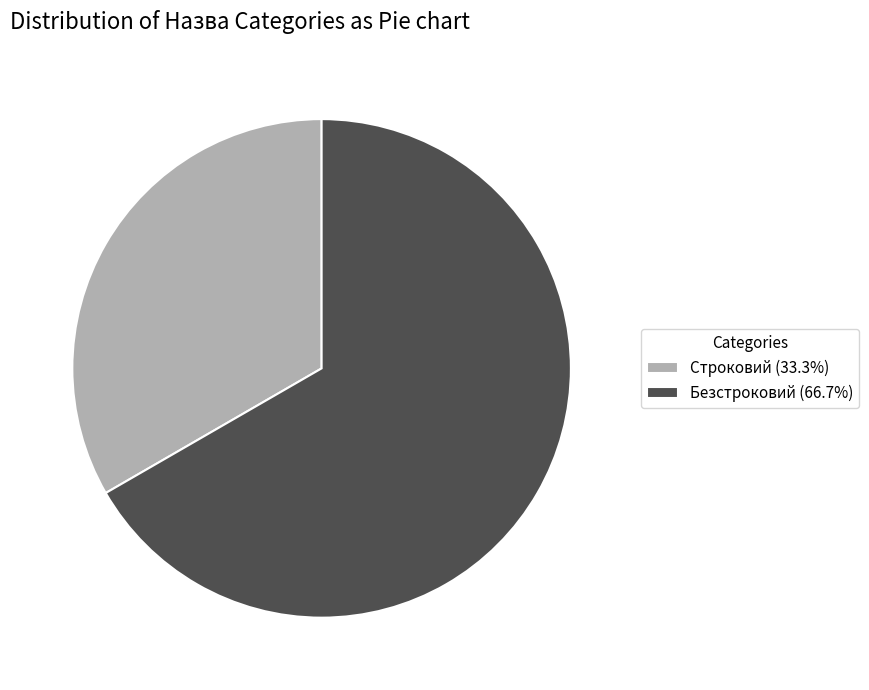

Which slice represents more than half of the pie?

Безстроковий